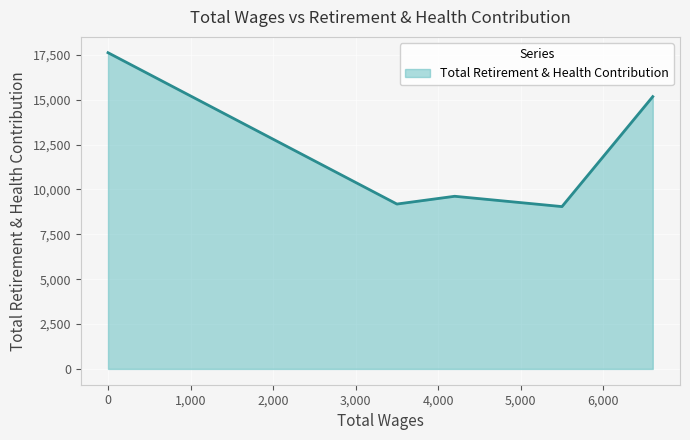

True or false: the data has more than 2 interior local peaks.

False